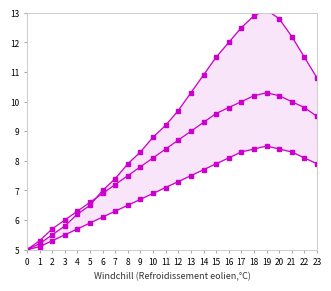

What is the greatest value displayed?

13.1